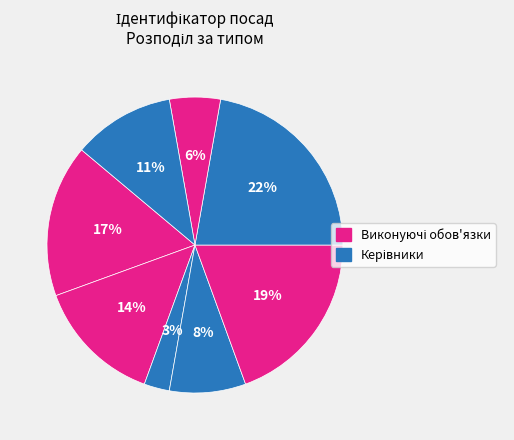

How many segments does this pie chart have?

8